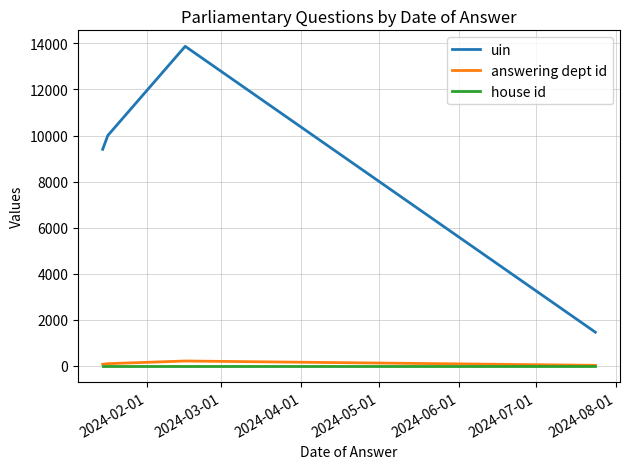

What is the sum of all uin values?

34740.0